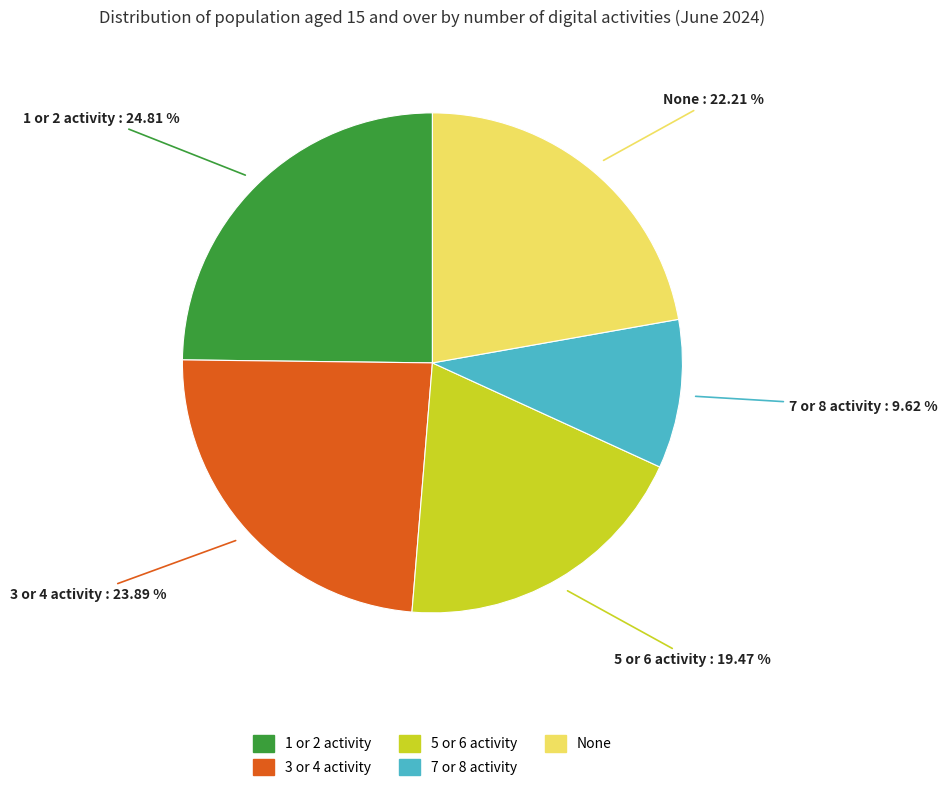

Approximately how many times larger is the value at 3 or 4 activity compared to 1 or 2 activity?

1.0